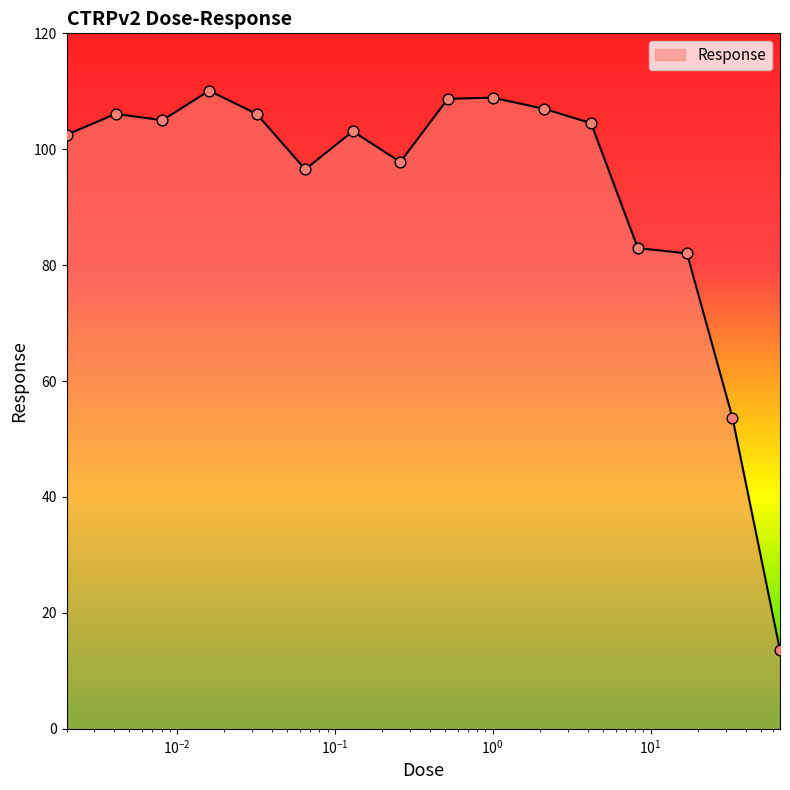

What is the difference between the maximum and minimum values?

96.6